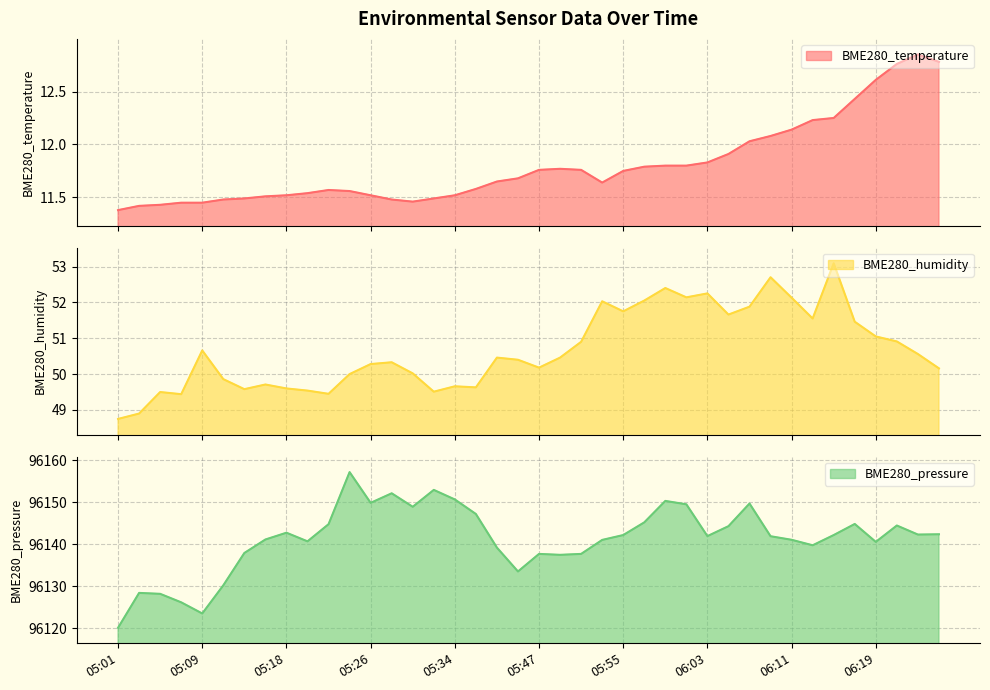

True or false: BME280_humidity and BME280_pressure cross at least once.

False